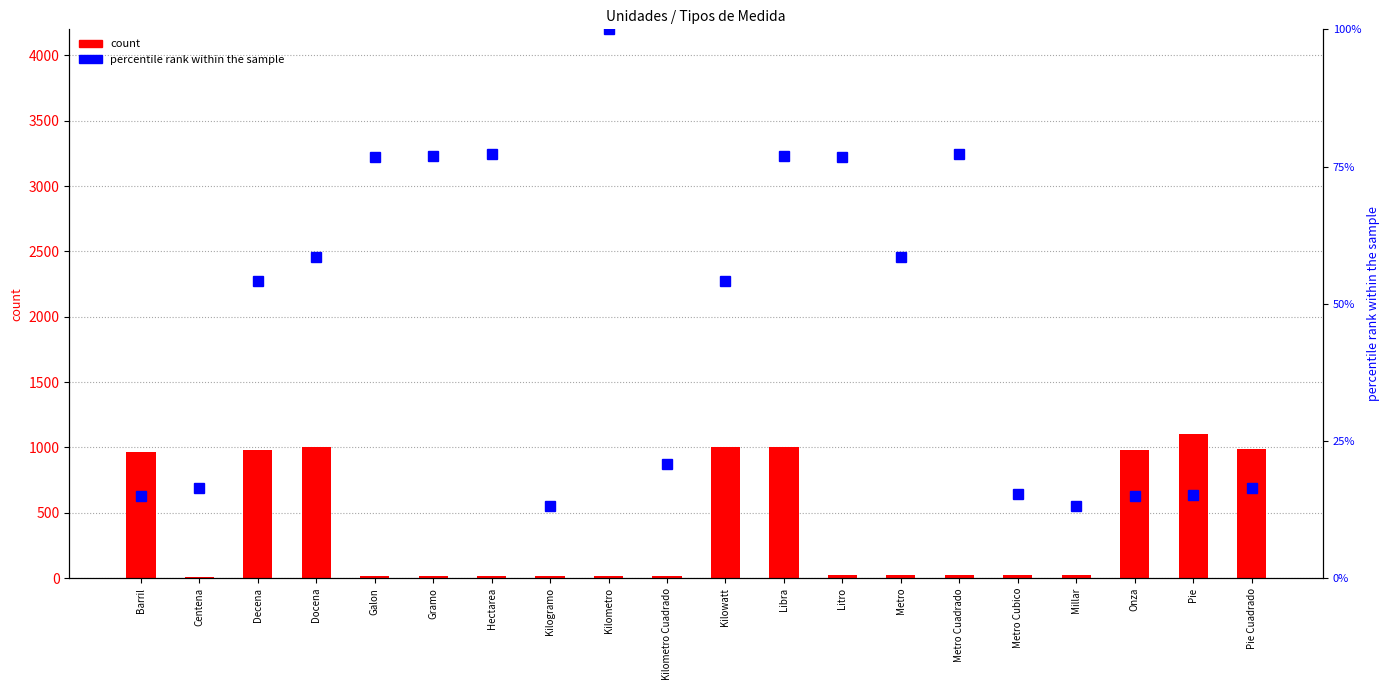

Is it true that percentile rank within the sample equals 77.2 at Hectarea?

True